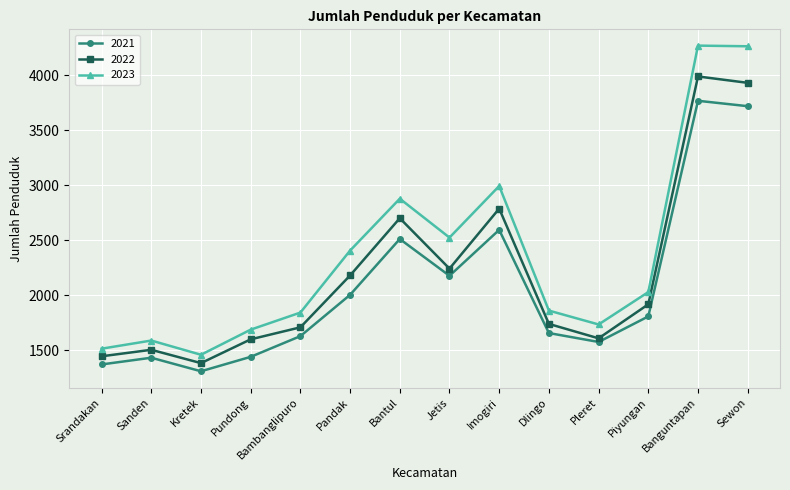

List the series in order of their overall mean, lowest first.

2021, 2022, 2023